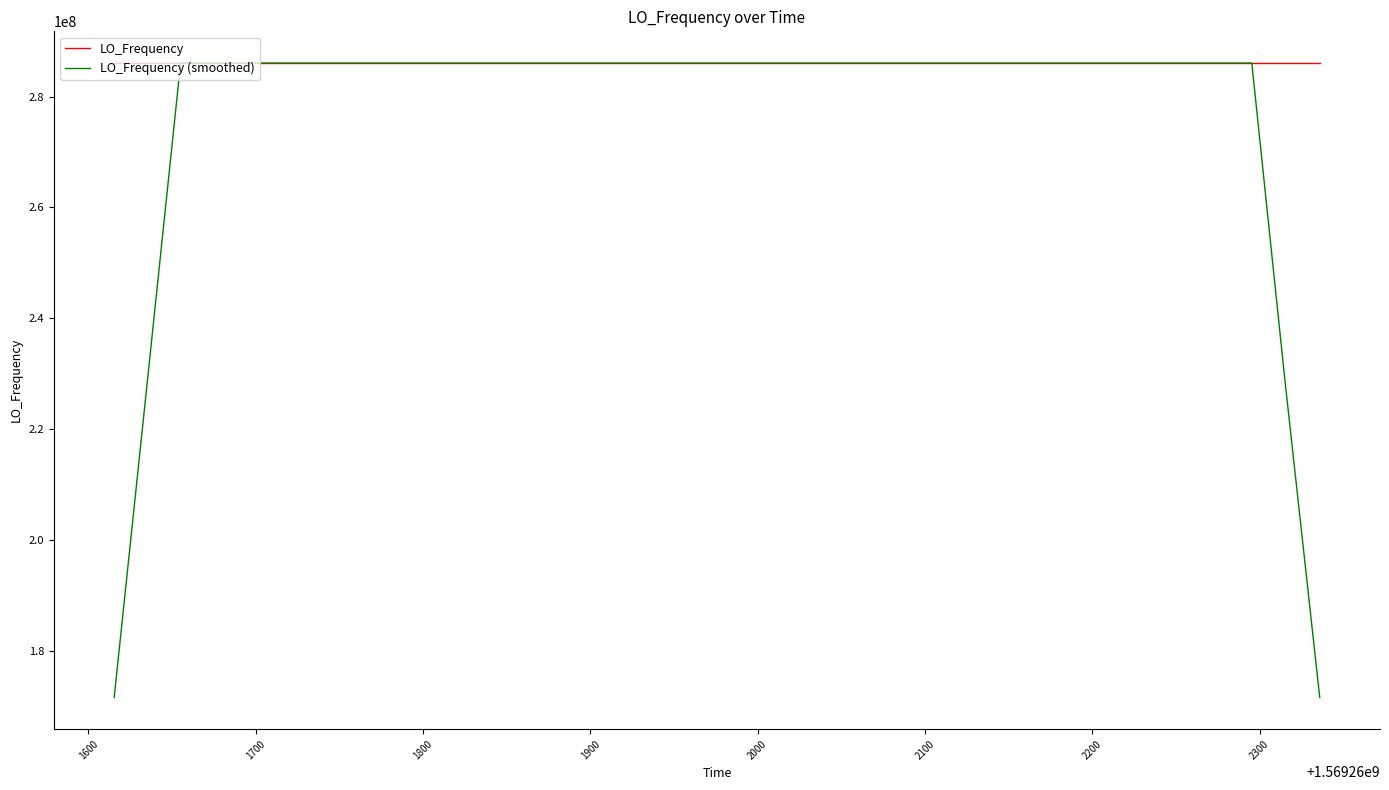

Which series has the largest range (max minus min)?

LO_Frequency (smoothed)